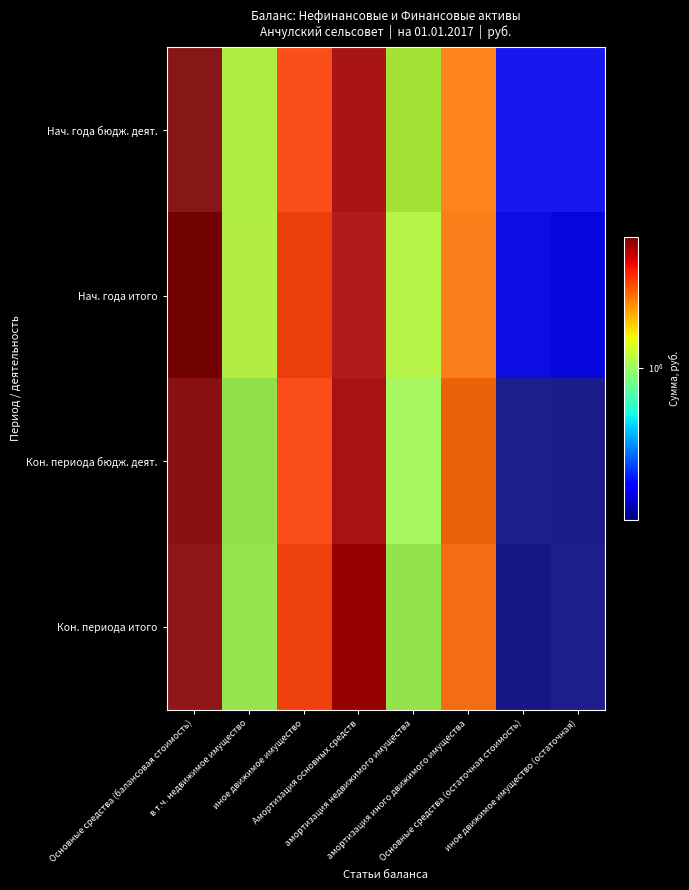

Between Амортизация основных средств and амортизация недвижимого имущества, which is larger?

Амортизация основных средств